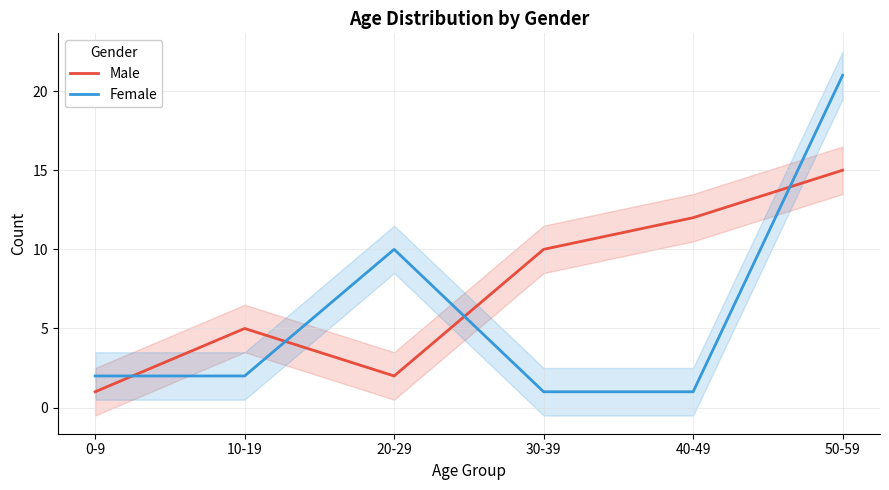

What is the sum of the Male values at 50-59 and 0-9?

16